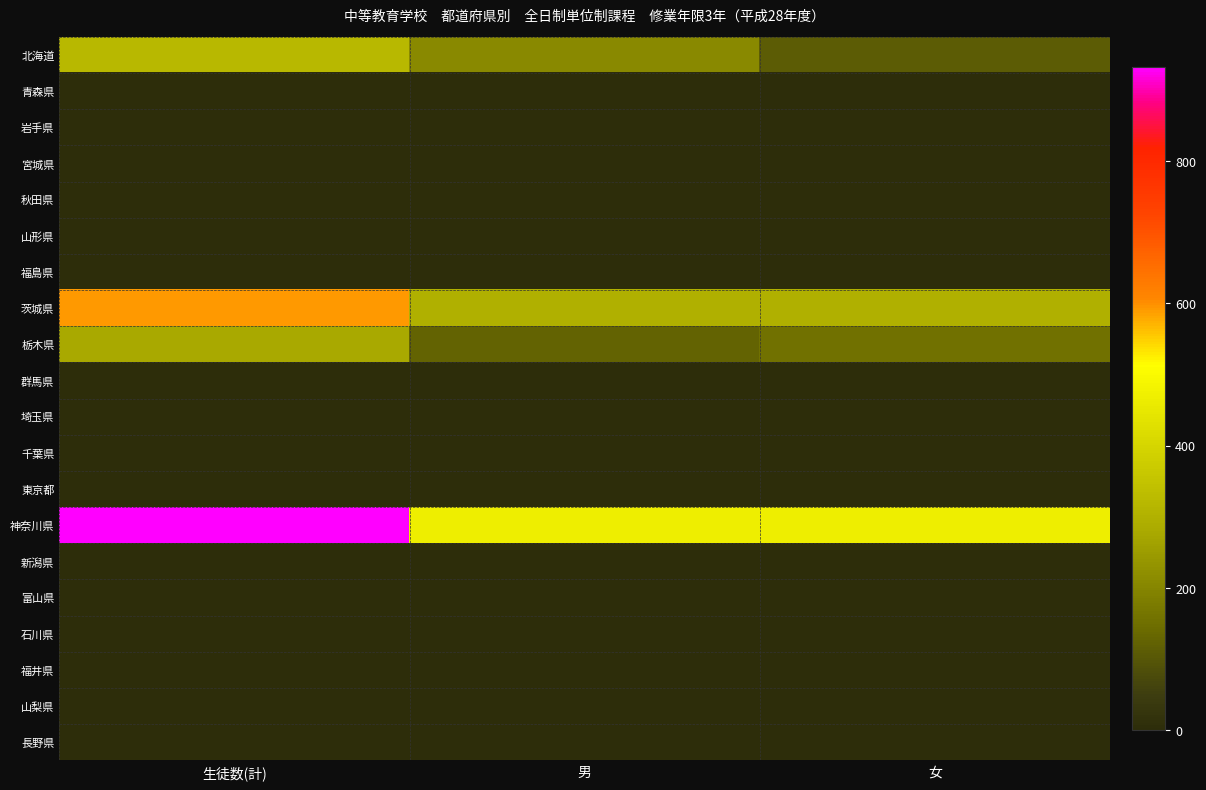

Which series has the largest total across all categories?

神奈川県